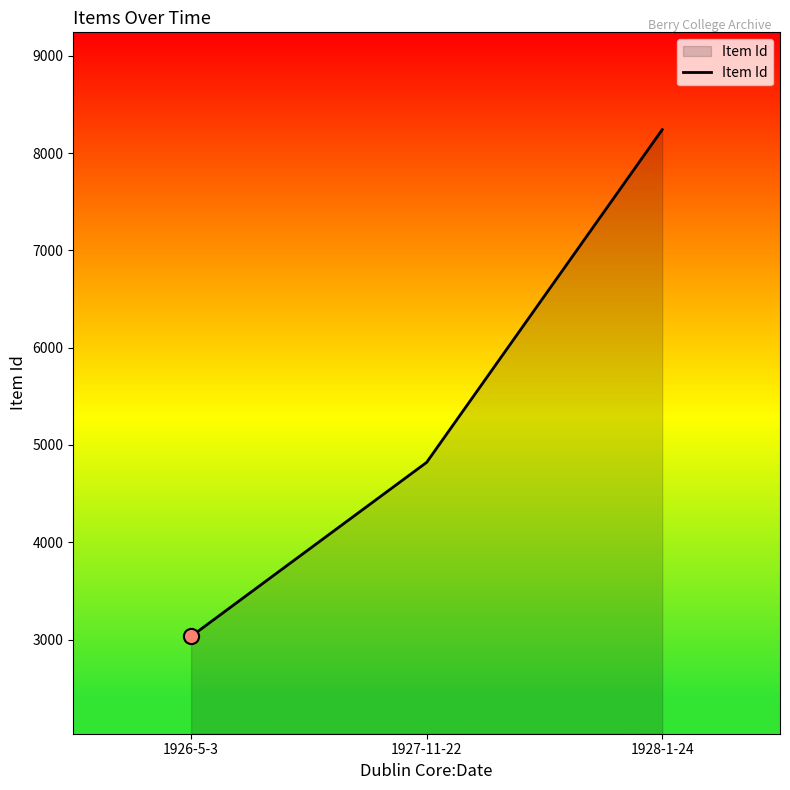

What is the ratio of the value at 1928-1-24 to the value at 1927-11-22?

1.7